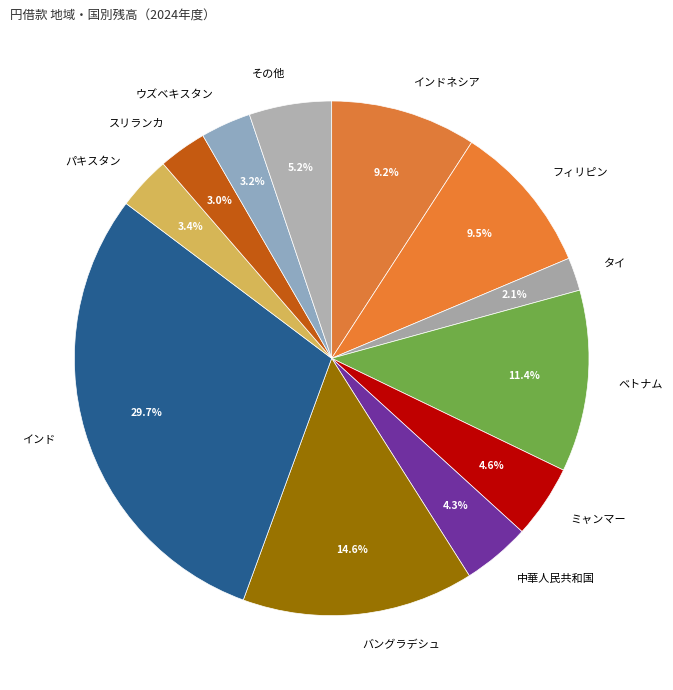

Count the number of slices in the pie.

12